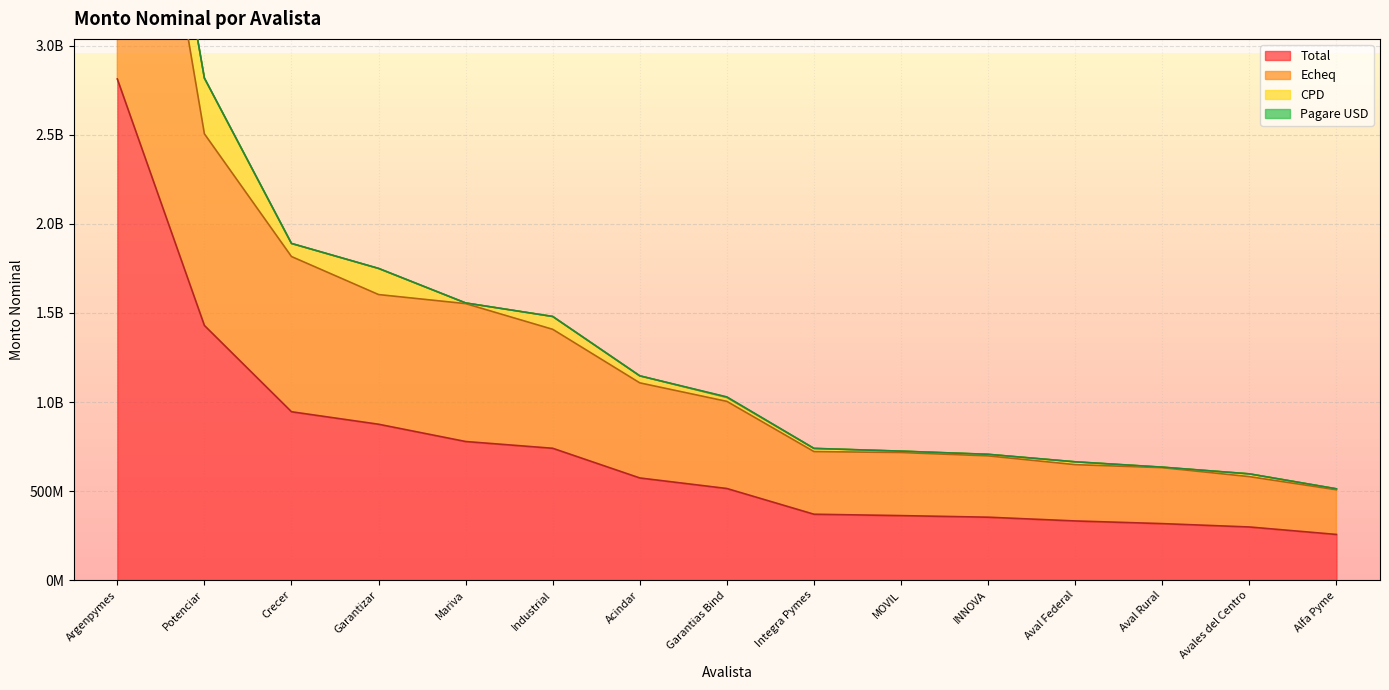

Which category has the lowest value in the Echeq series?

Alfa Pyme